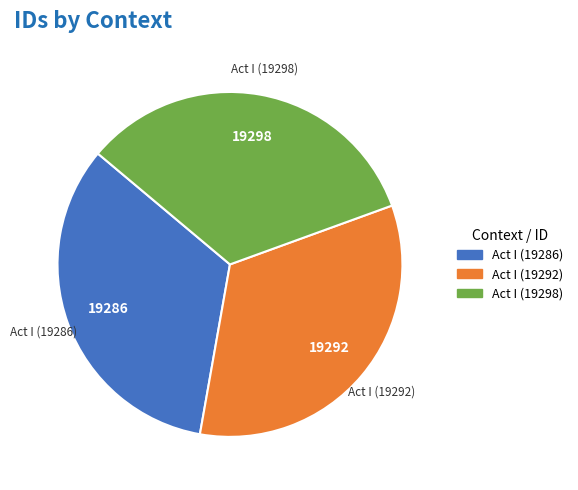

Does Act I (19286) represent more than half of the total?

No